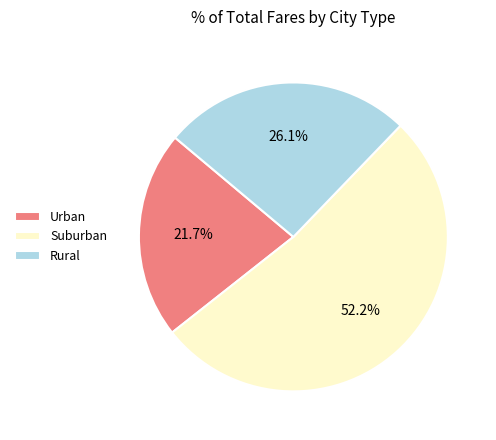

Rank the categories by value from highest to lowest.

Suburban, Rural, Urban